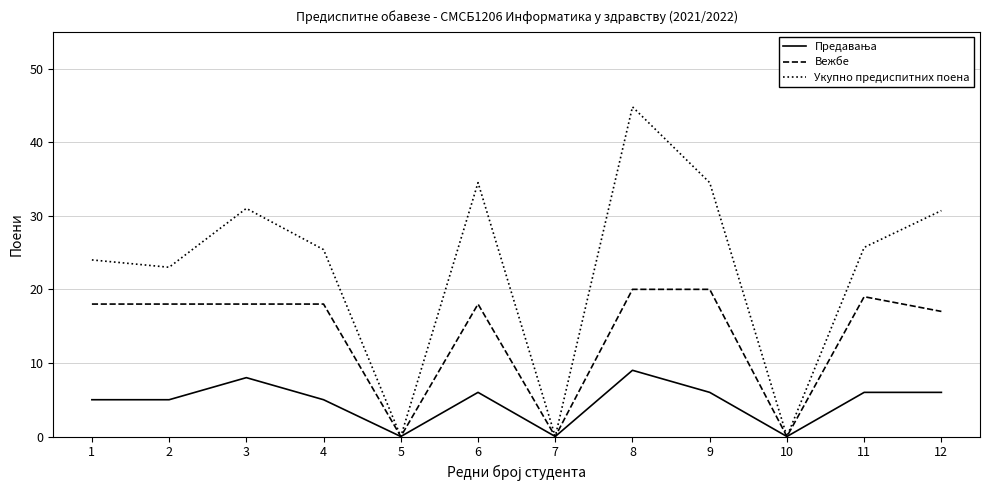

At which category is the sum across all series the highest?

8